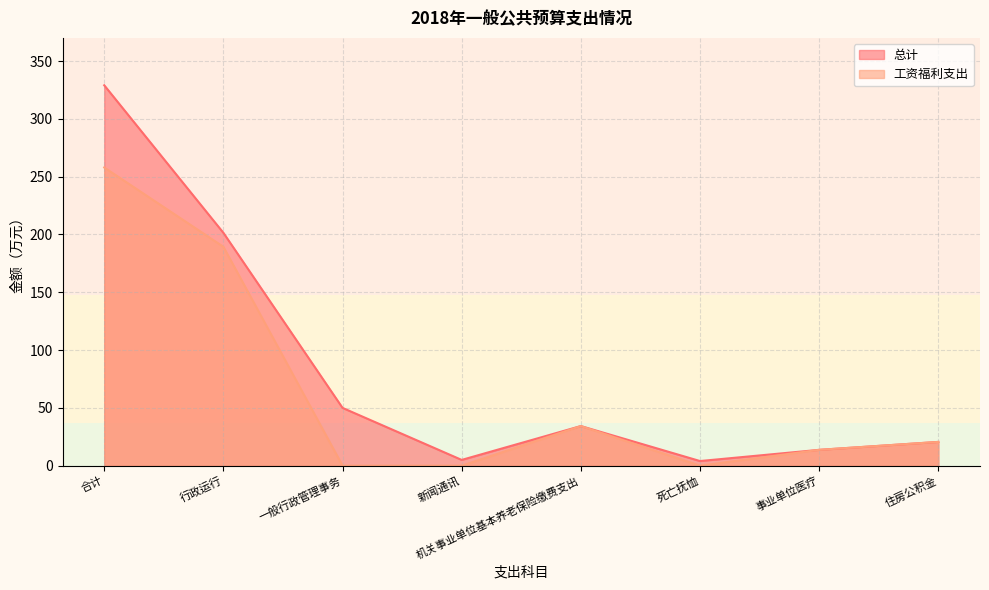

Count the number of categories in the chart.

8